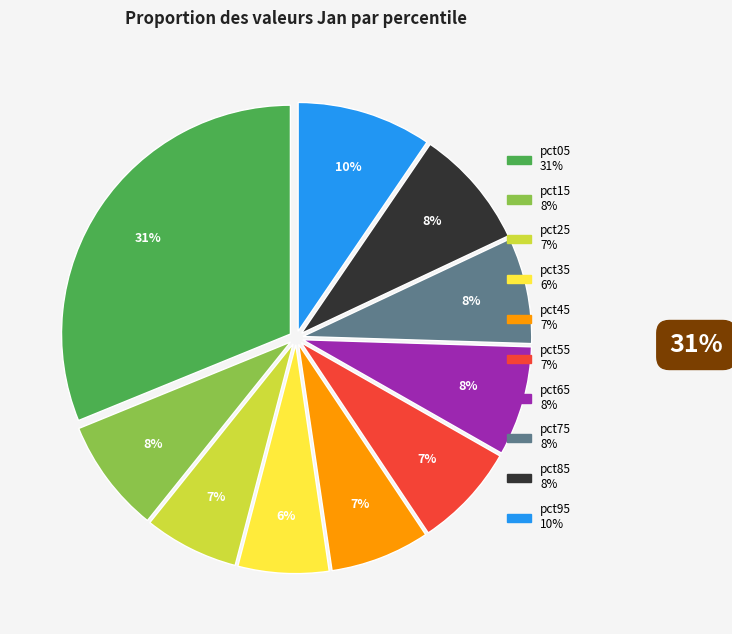

Count the number of slices in the pie.

10